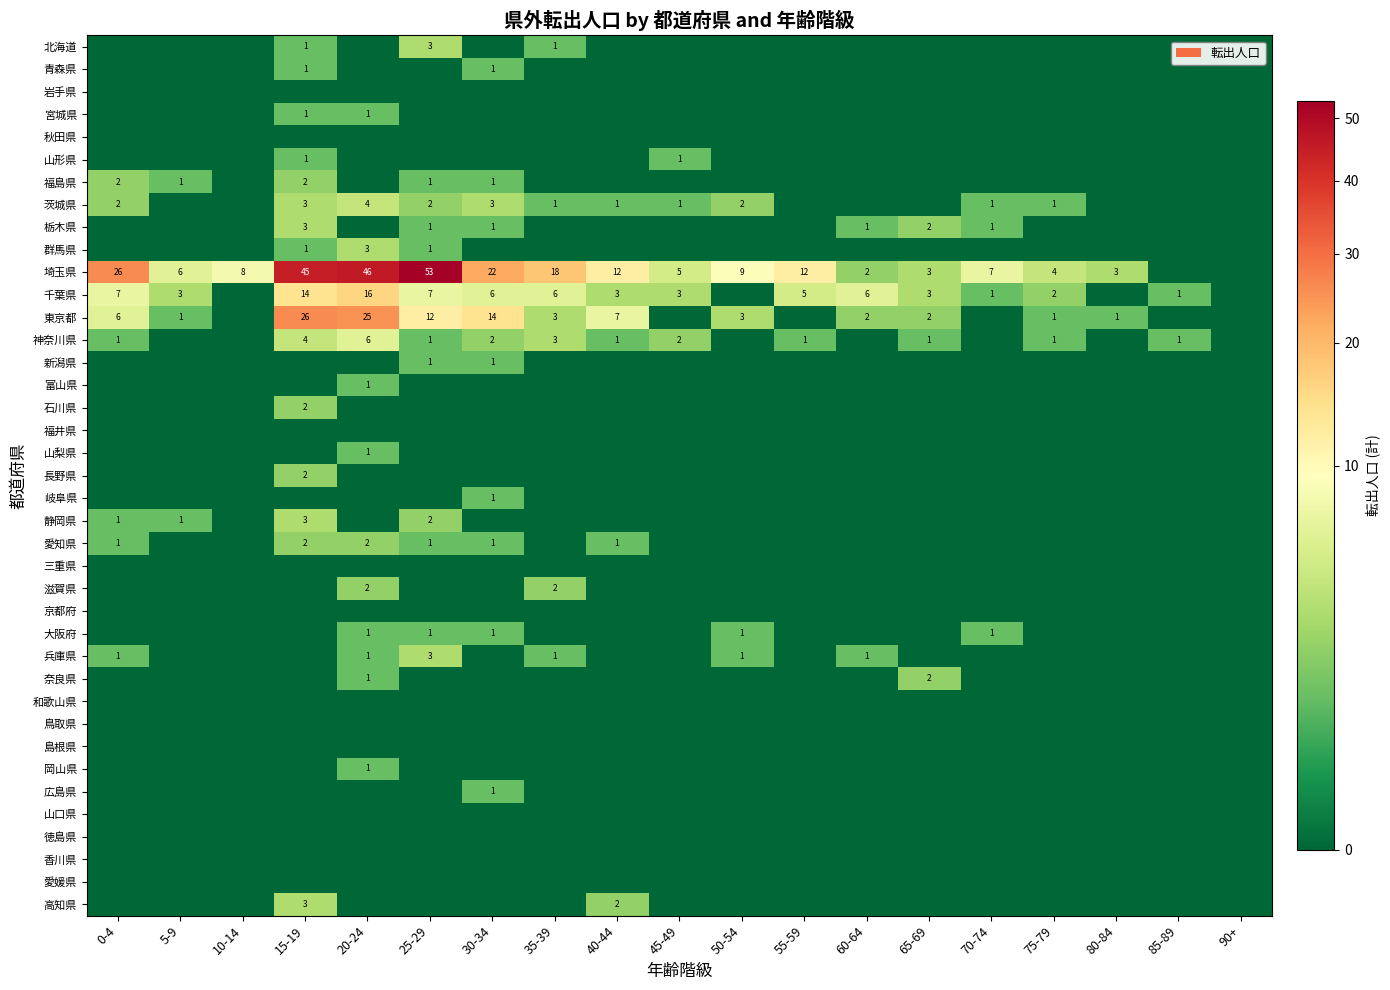

At which category is the sum across all series the highest?

15-19